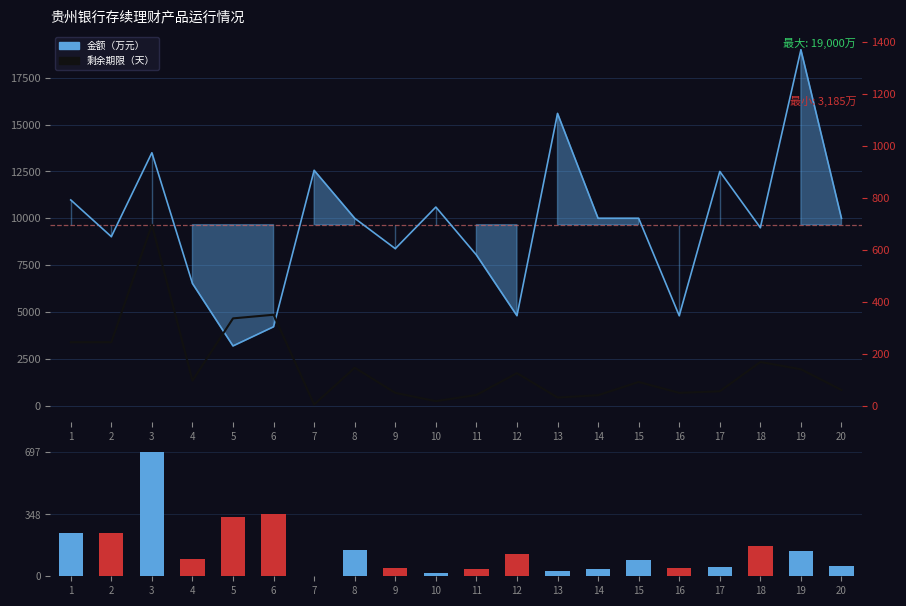

At how many categories does at least one series exceed 7123?

15